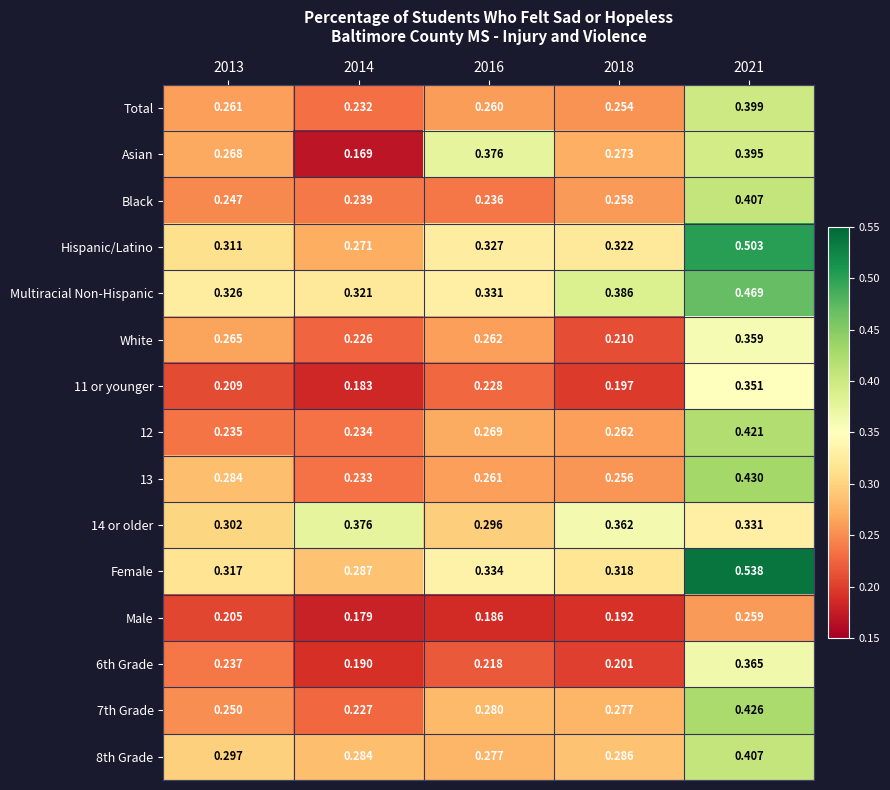

Which series has the widest spread of values?

Female